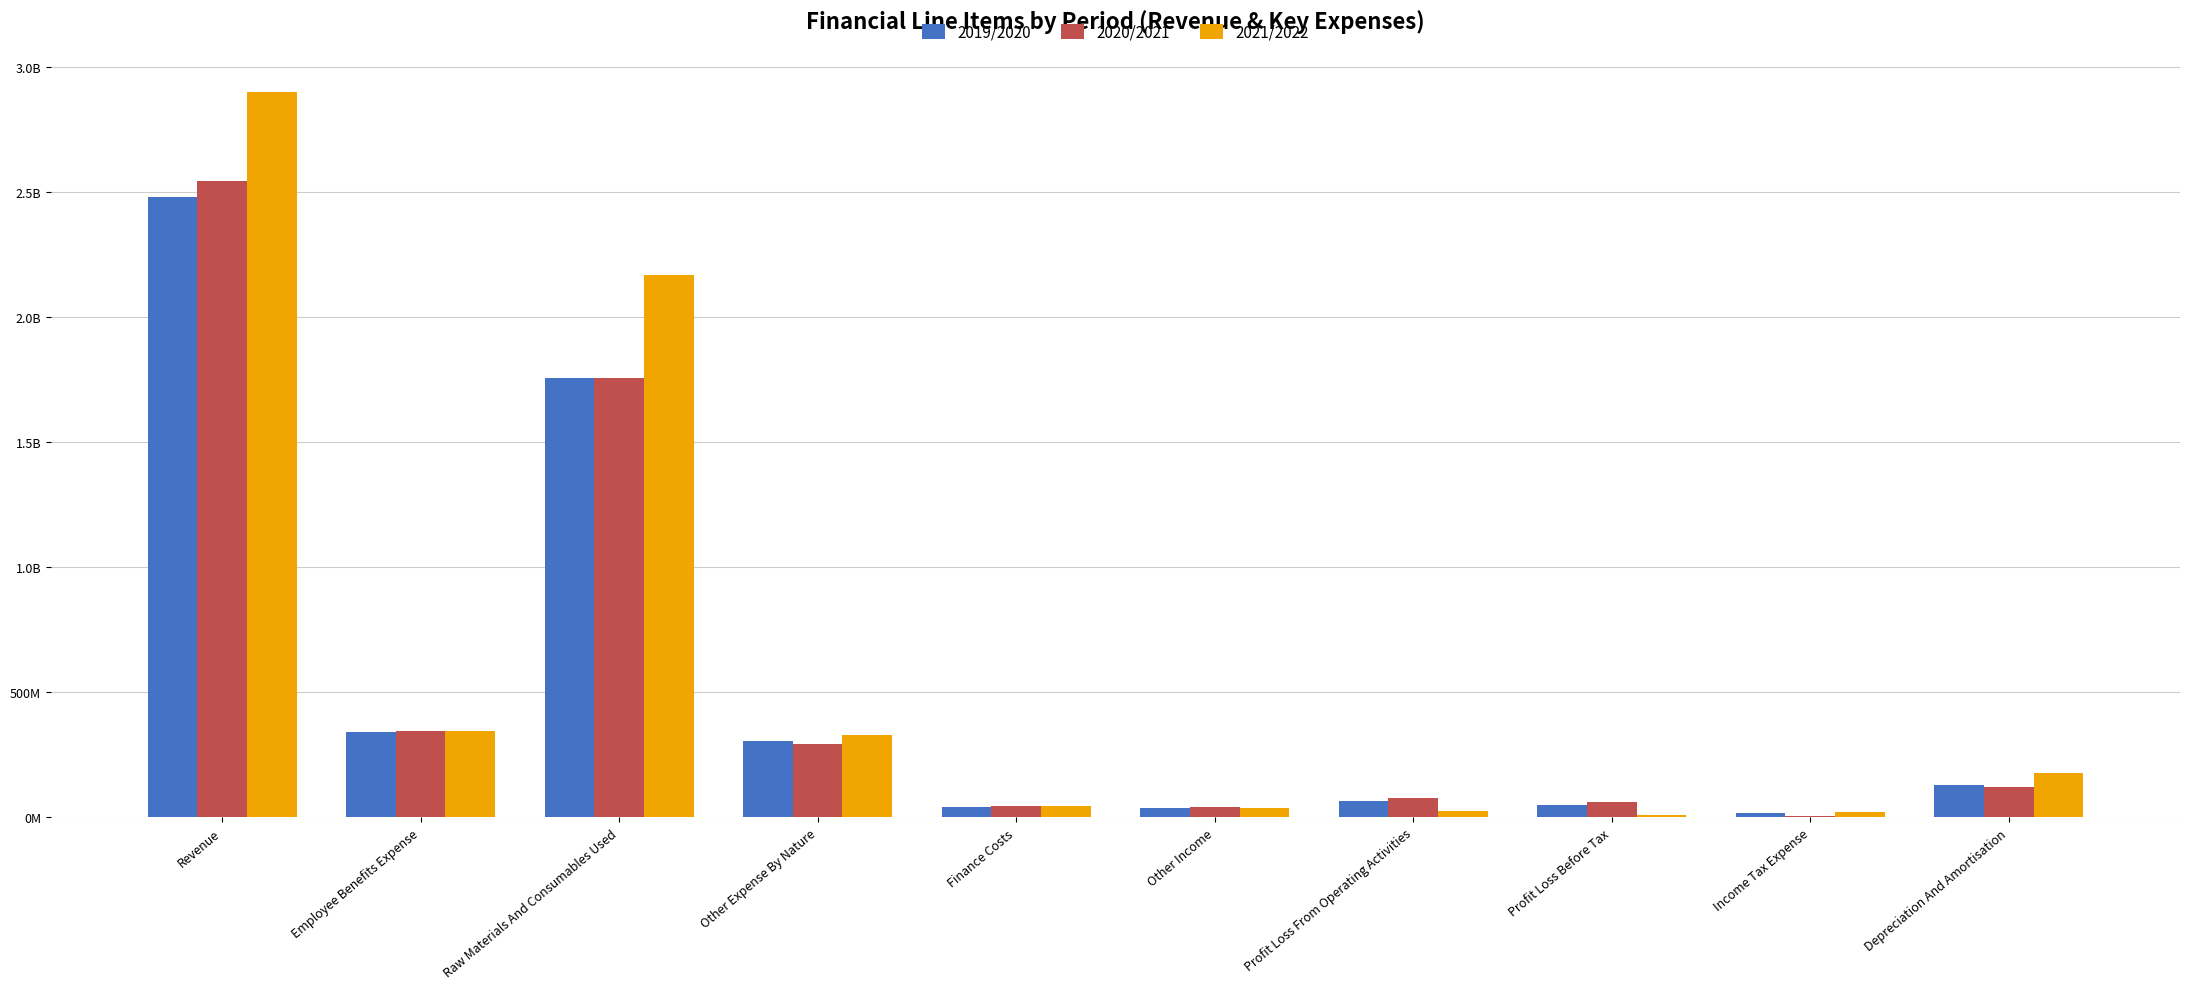

At which label does 2019/2020 first exceed 130444000?

Revenue